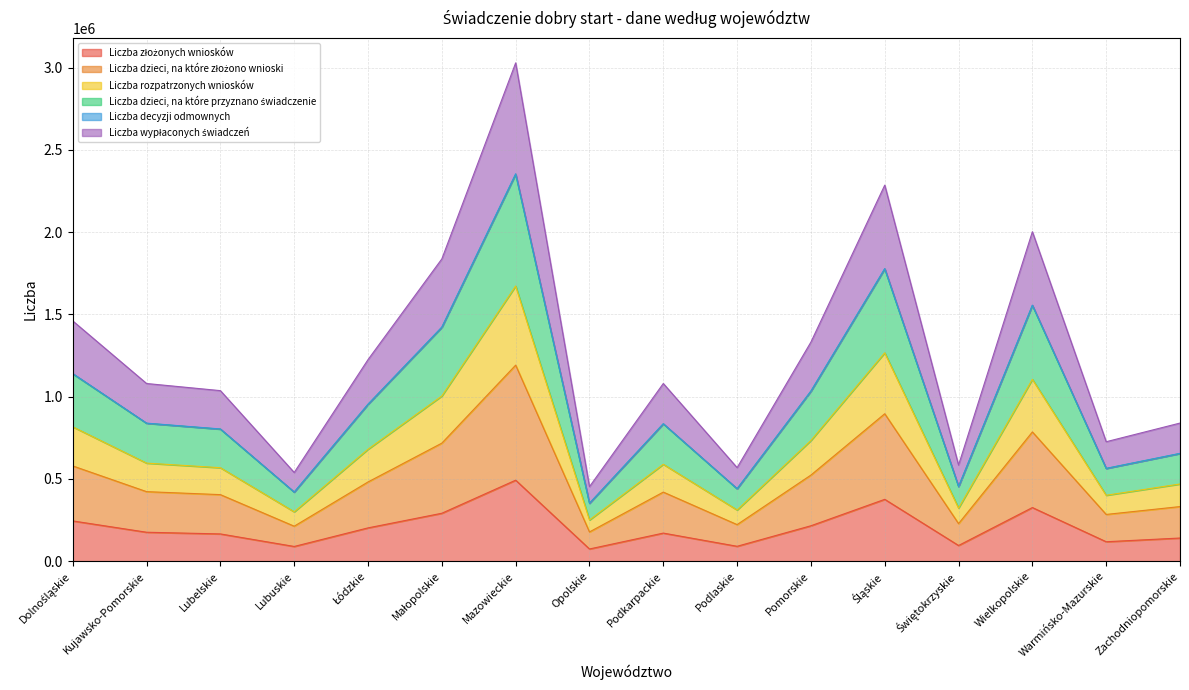

How many data points in Liczba wypłaconych świadczeń are above 838845?

7